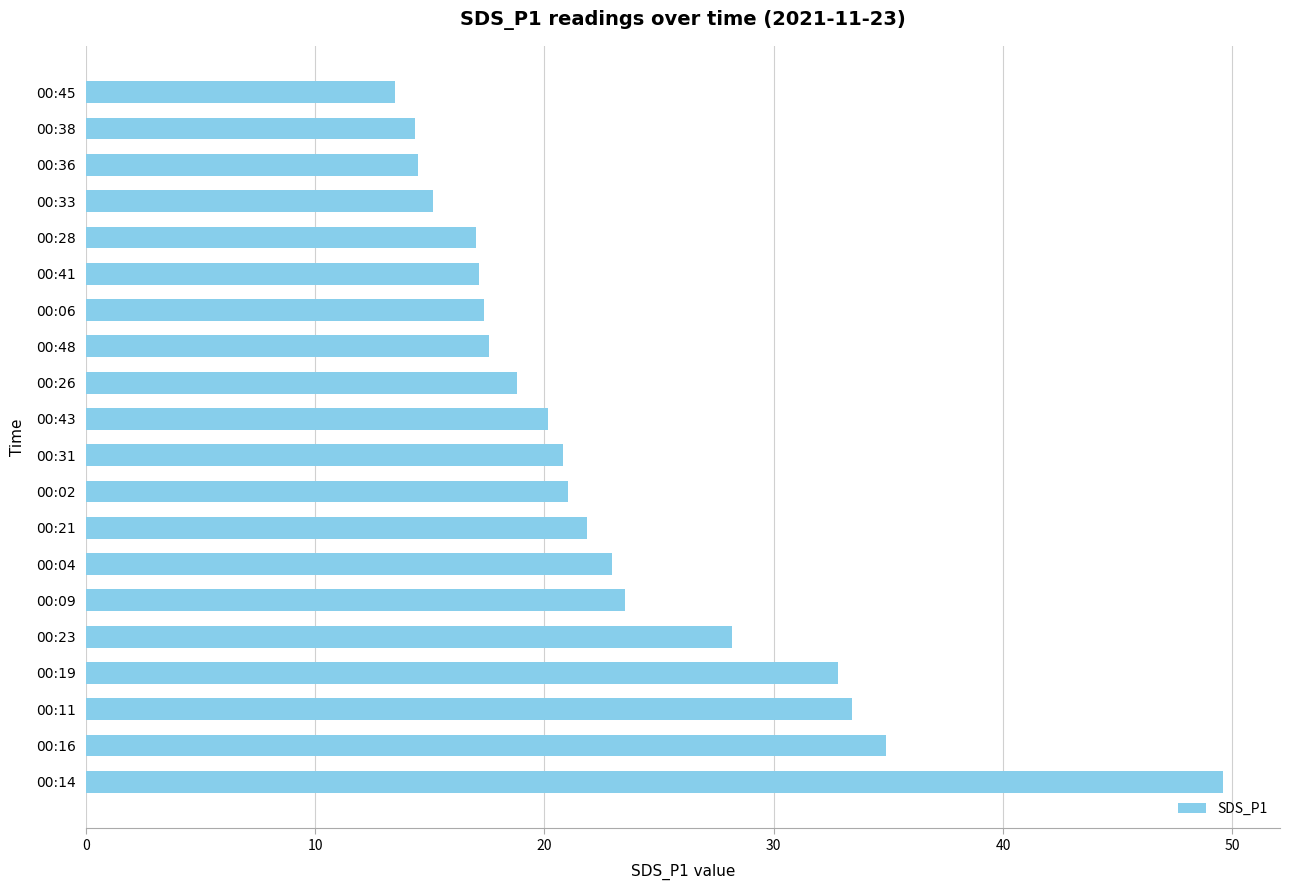

How many data points does each series have?

20